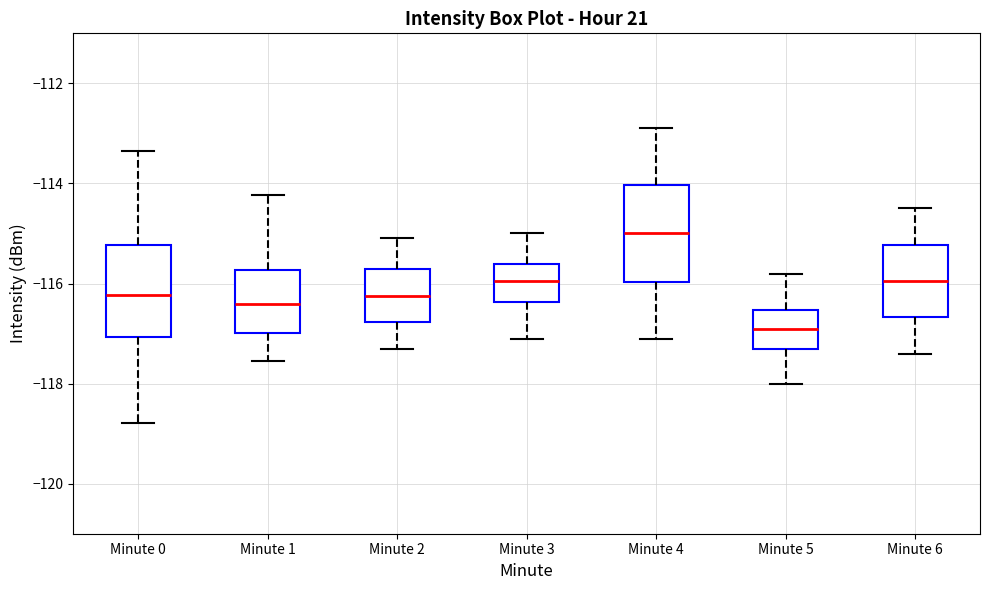

Where is the upper edge of the box for Minute 5 on the y-axis? The values are not printed on the chart, so give them approximately, as read against the axis.

-116.6